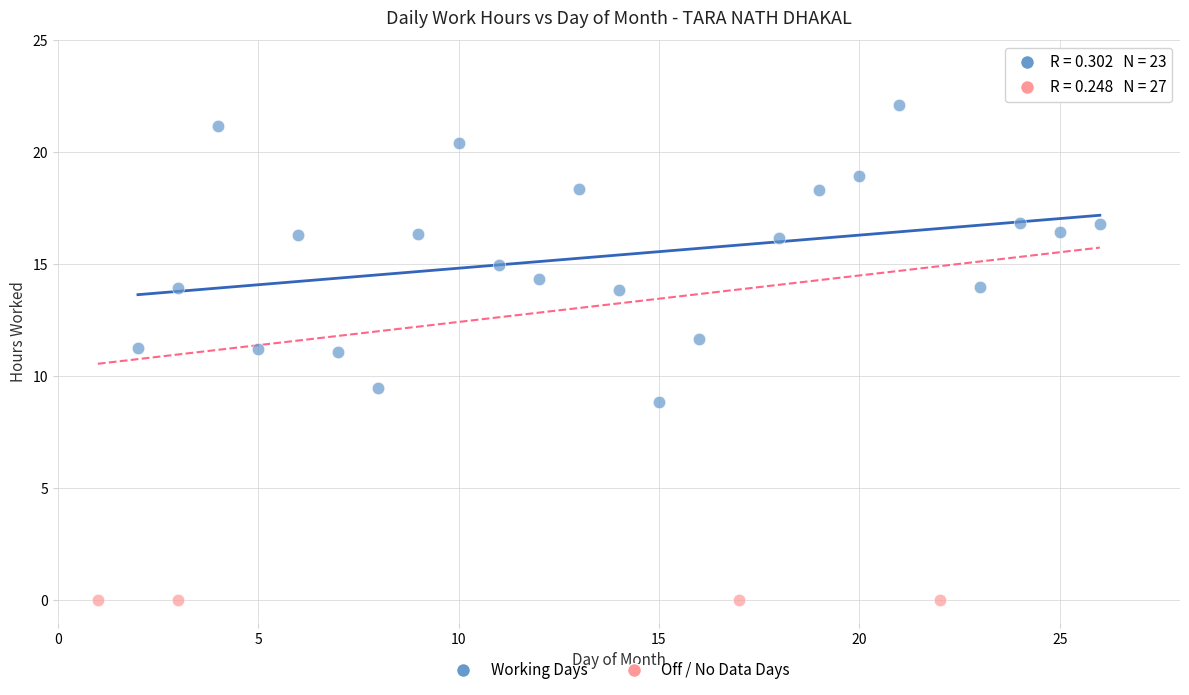

Which series reaches the minimum Y coordinate?

Off / No Data Days